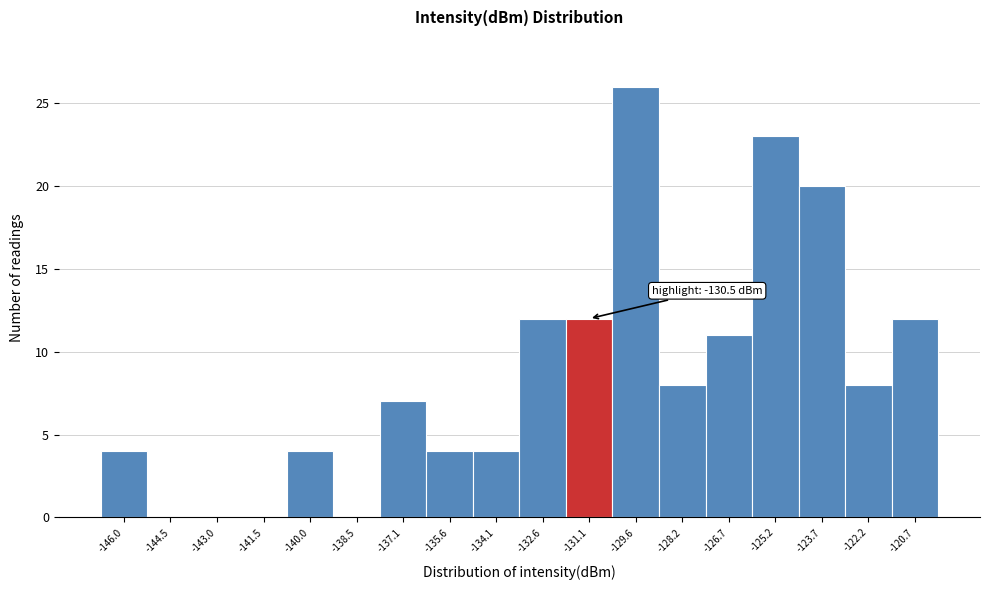

Reading left to right, what are all the values shown in this chart?

-146.0=4	-144.5=0	-143.0=0	-141.5=0	-140.0=4	-138.5=0	-137.1=7	-135.6=4	-134.1=4	-132.6=12	-131.1=12	-129.6=26	-128.2=8	-126.7=11	-125.2=23	-123.7=20	-122.2=8	-120.7=12